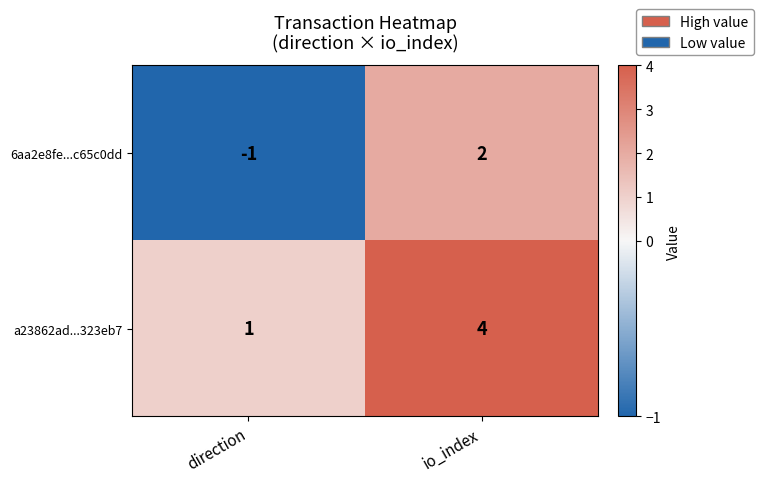

True or false: a23862ad...323eb7 has a value of 2 at io_index.

False